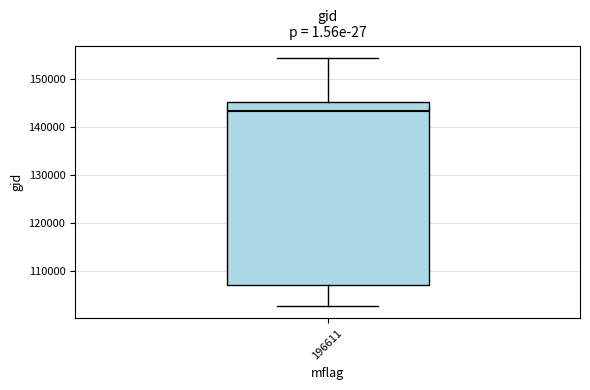

Transcribe this box plot: give where the median line is, the range the box spans, and where the two whiskers end, as read against the y-axis. The values are not printed on the chart, so give them approximately, as read against the axis.

median 143000, box 107000 to 145000, whiskers 103000 to 154000